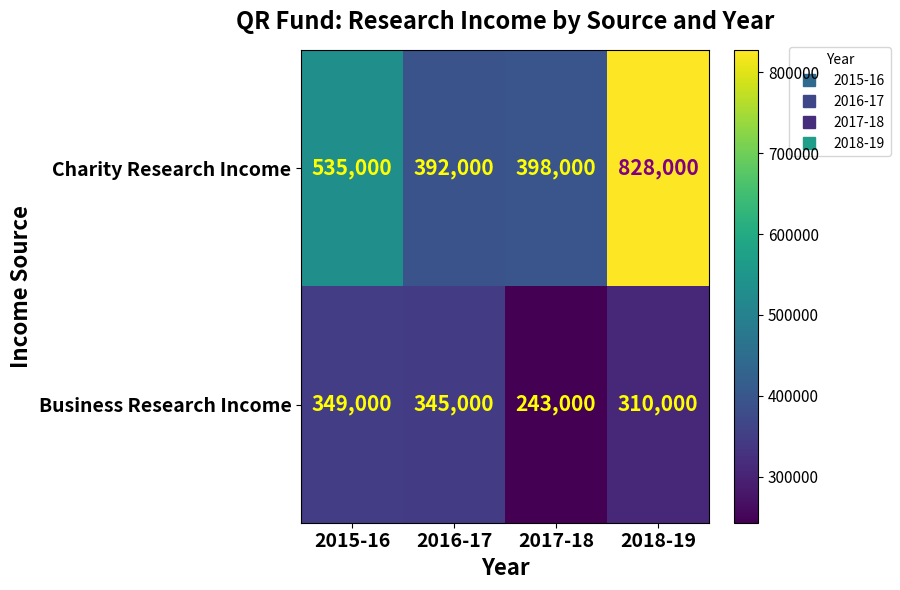

Reading right to left, what are all the values shown in this chart?

Charity Research Income: 828000	398000	392000	535000
Business Research Income: 310000	243000	345000	349000